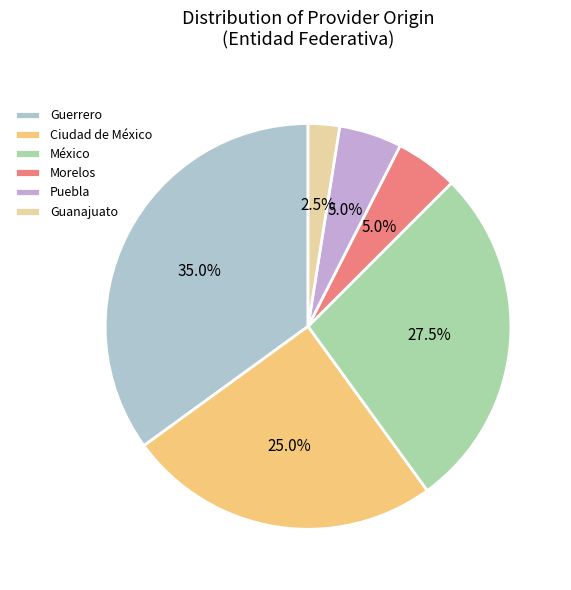

Which category has the biggest portion of the pie?

Guerrero